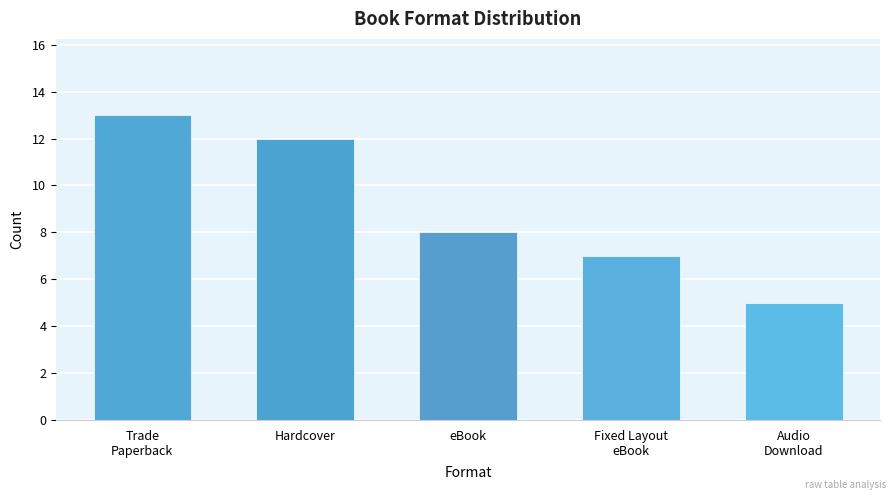

How many values are between 7 and 12?

3